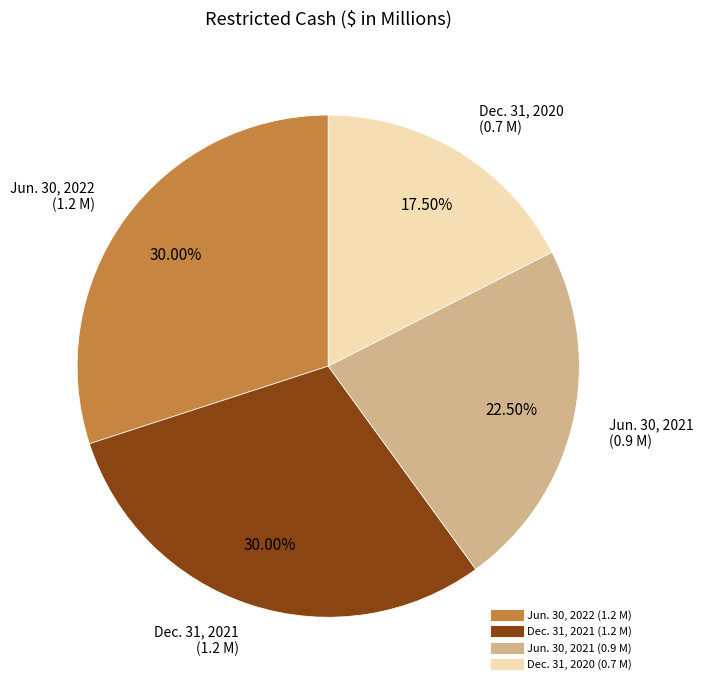

Does any single category account for the majority?

No